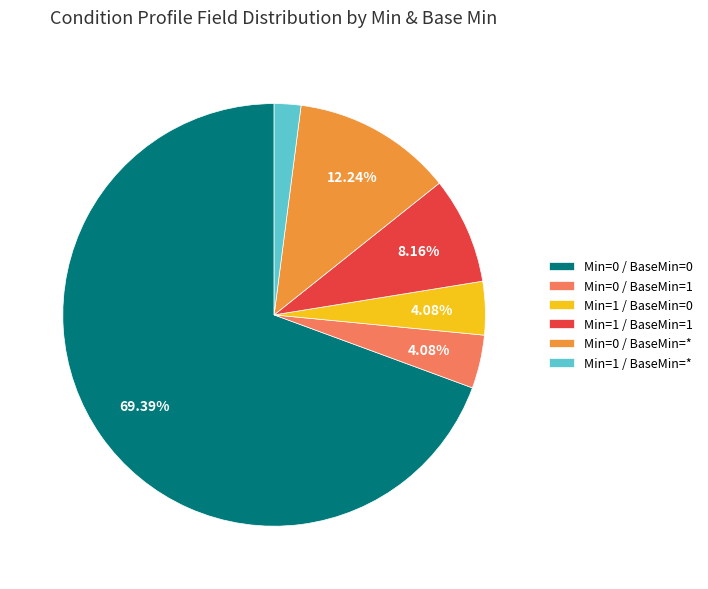

Combined, do Min=0 / BaseMin=1 and Min=1 / BaseMin=* account for over 50%?

No